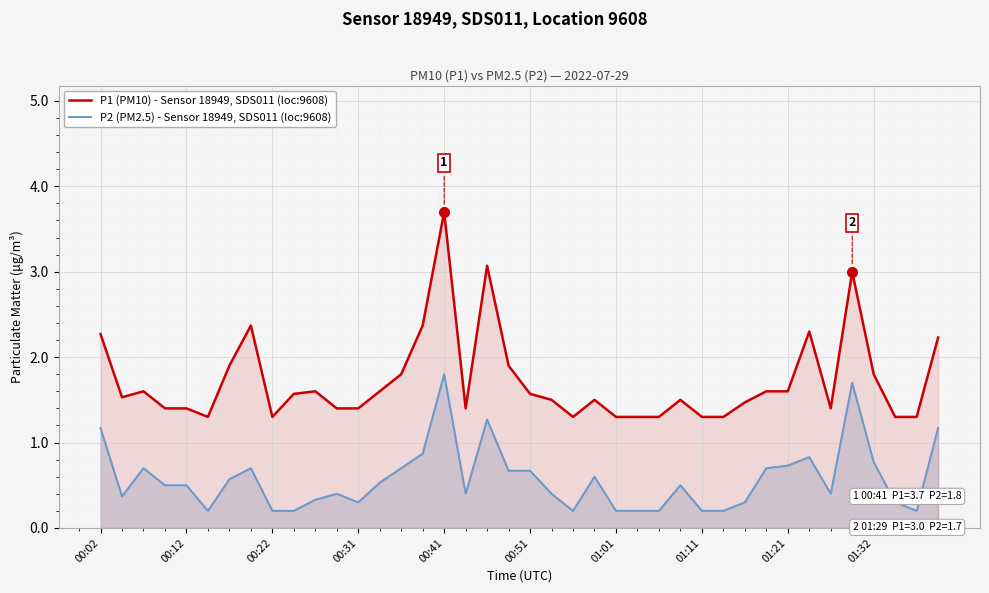

What is the sum of all P2 (PM2.5) - Average, SDS011 loc:9608 values?

22.9